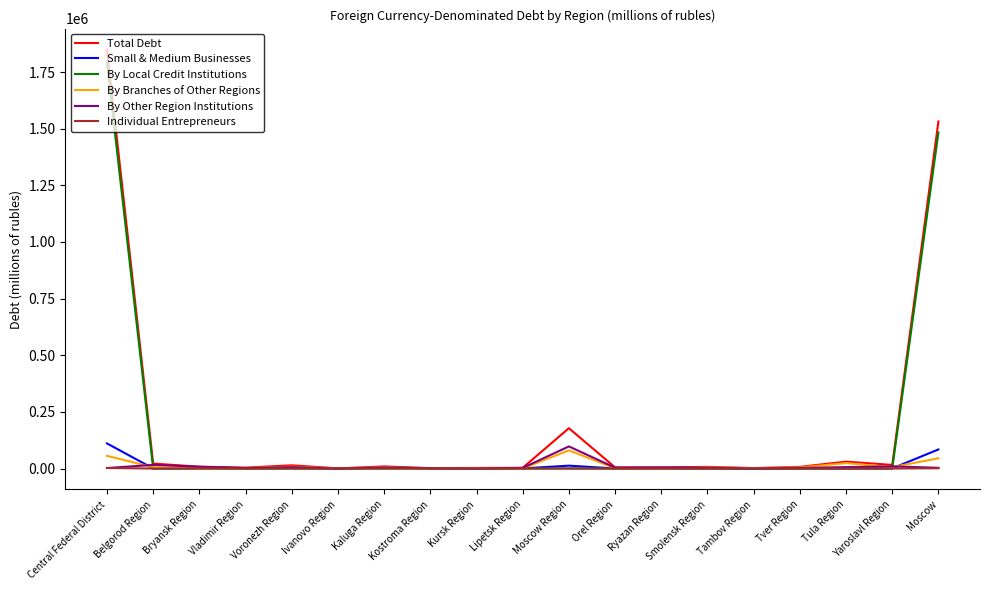

True or false: Individual Entrepreneurs has a value of 0 at Kursk Region.

True